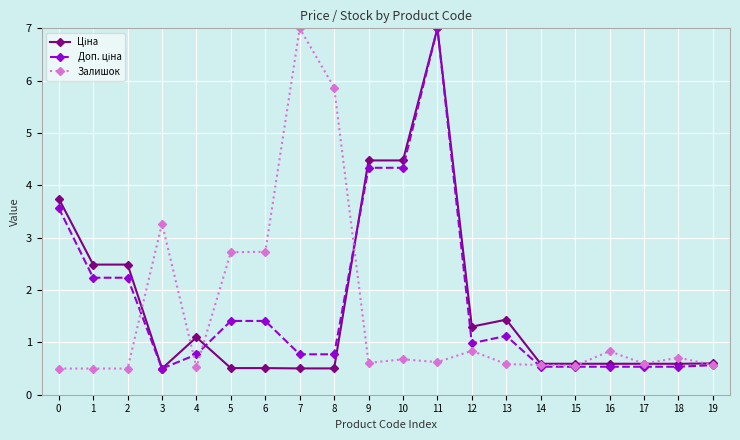

The value of Залишок at 16 is 1.2. True or false?

False